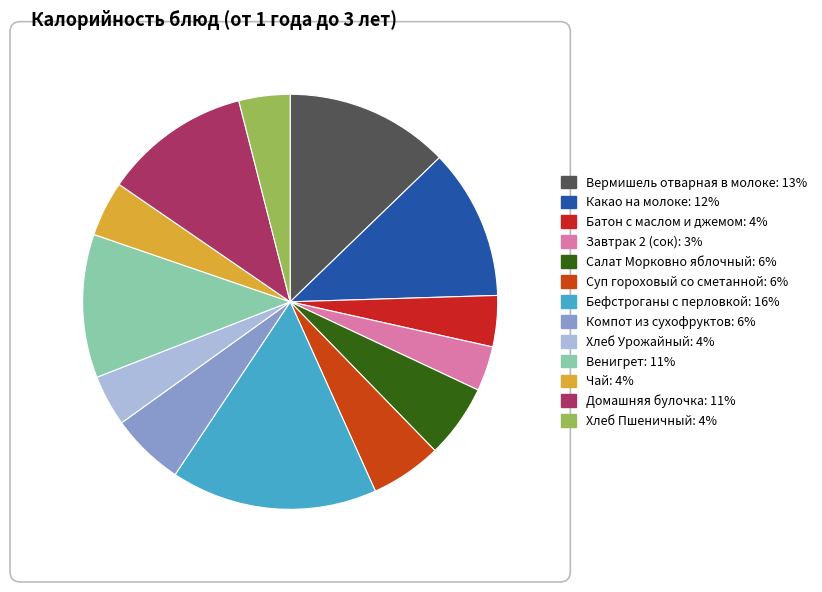

Which category has the biggest portion of the pie?

Бефстроганы с перловкой